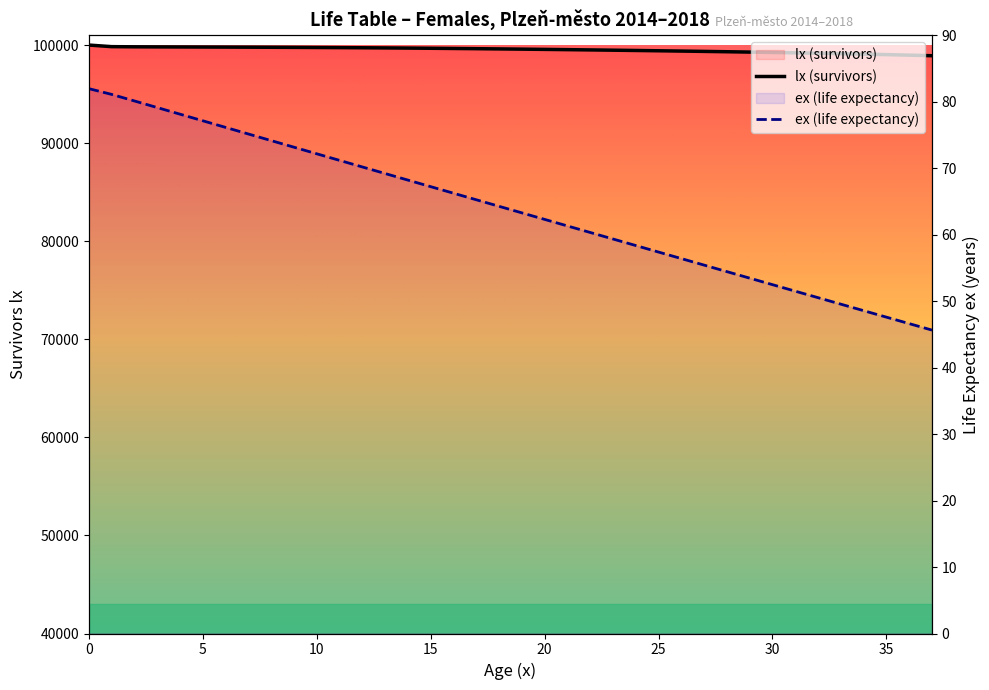

Reading left to right, what are all the values shown in this chart?

0=100000.0	1=99837.3	2=99819.8	3=99811.8	4=99804.9	5=99798.0	6=99790.5	7=99782.3	8=99773.1	9=99762.7	10=99751.1	11=99738.1	12=99723.6	13=99707.7	14=99690.2	15=99671.3	16=99650.9	17=99629.3	18=99606.4	19=99582.3	20=99557.2	21=99531.0	22=99503.8	23=99475.6	24=99446.4	25=99416.1	26=99384.7	27=99352.1	28=99318.1	29=99282.6	30=99245.3	31=99206.1	32=99164.7	33=99120.6	34=99073.7	35=99023.6	36=98969.9	37=98912.1